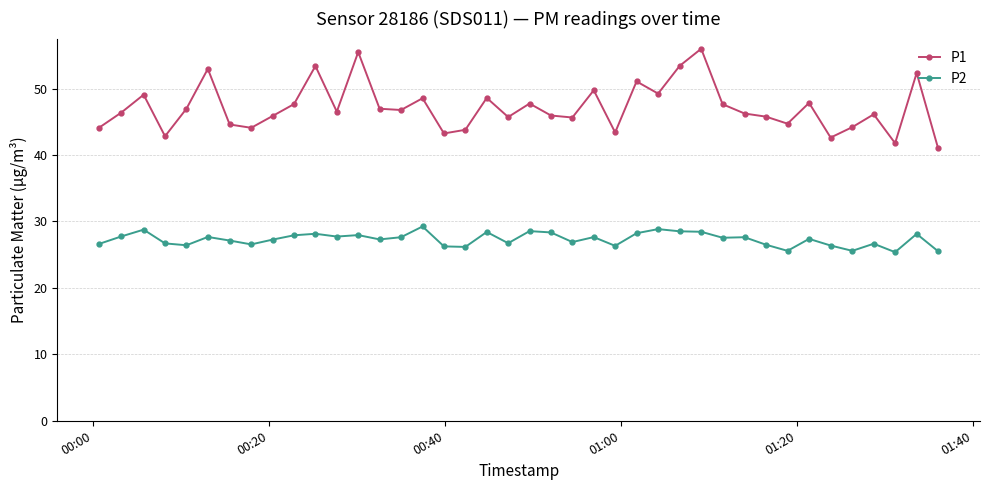

Which series has the largest range (max minus min)?

P1